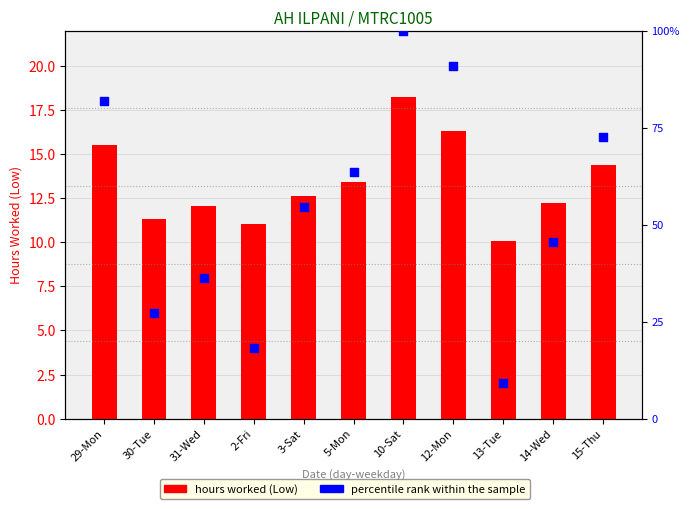

What is the total value across all series at 3-Sat?

67.2